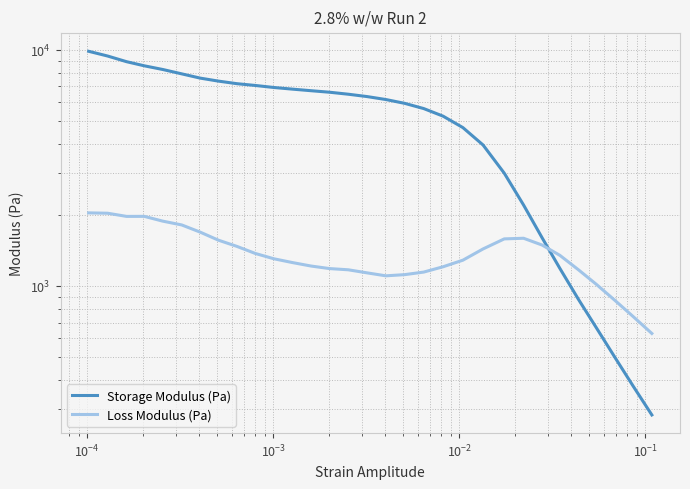

Reading left to right, list all the values displayed in this chart.

Storage Modulus (Pa): 9864.3	9418.8	8913.6	8562.2	8260.7	7914.1	7592.5	7375.1	7191.8	7069.0	6929.8	6820.4	6716.2	6617.6	6489.9	6342.9	6162.3	5937.4	5641.9	5239.4	4685.6	3955.4	3003.9	2202.5	1600.8	1187.2	874.9	664.3	495.7	375.7	284.3
Loss Modulus (Pa): 2040.0	2032.9	1971.1	1971.9	1882.2	1813.0	1689.8	1563.2	1471.1	1373.6	1303.7	1256.6	1214.8	1185.0	1170.9	1136.5	1104.1	1116.9	1145.2	1206.1	1286.1	1435.0	1582.9	1592.6	1490.9	1348.3	1169.2	1015.3	866.3	741.0	629.2